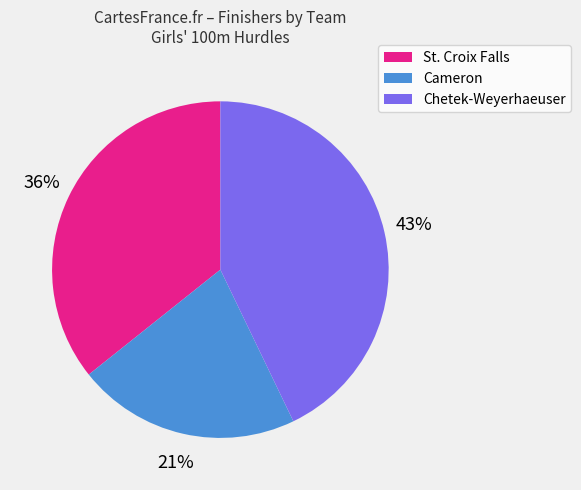

Does any single category account for the majority?

No